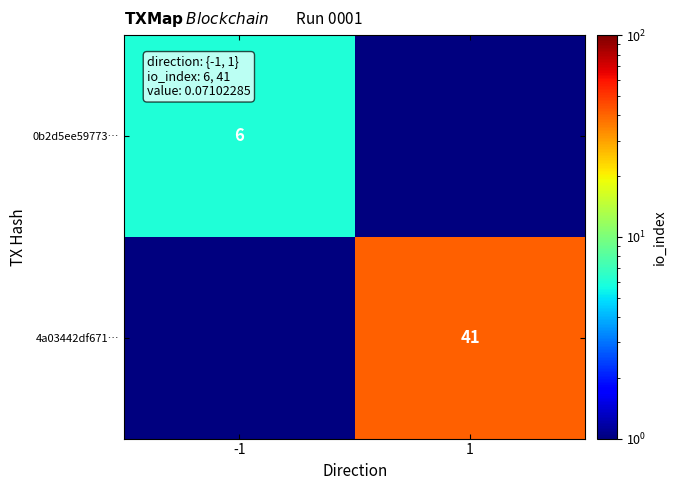

The value of 4a03442df671… at 1 is 27.2. True or false?

False